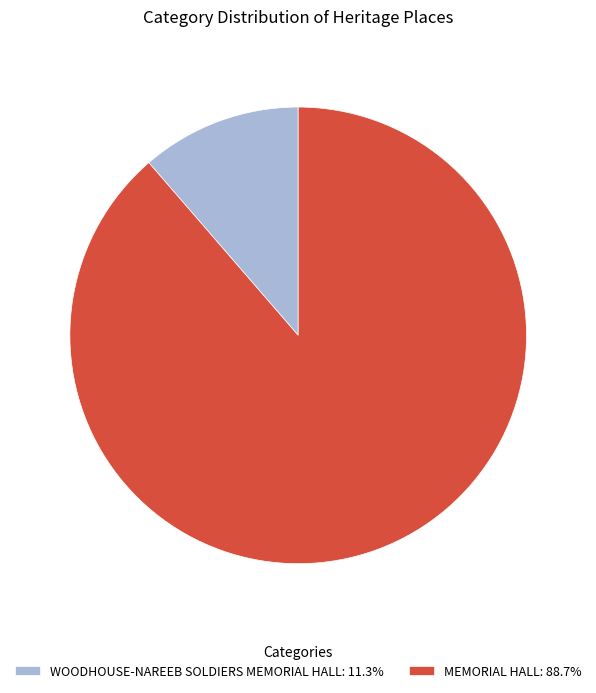

Do WOODHOUSE-NAREEB SOLDIERS MEMORIAL HALL: 11.3% and MEMORIAL HALL: 88.7% together represent more than half of the pie?

Yes